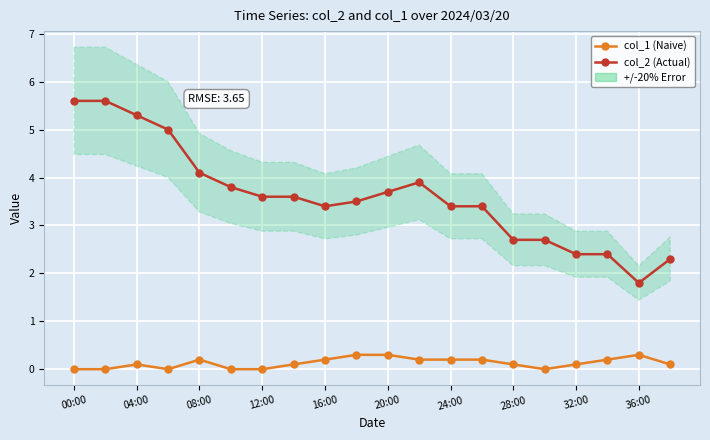

Where is col_2 (Actual) nearest to the value 3?

28:00